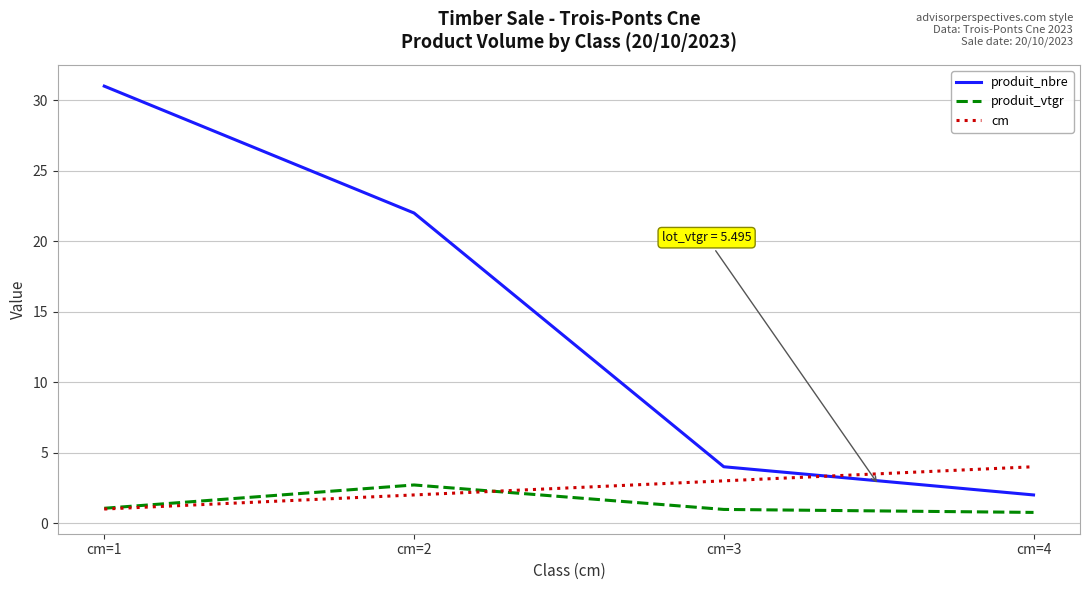

What is the highest value of the produit_vtgr series?

2.7